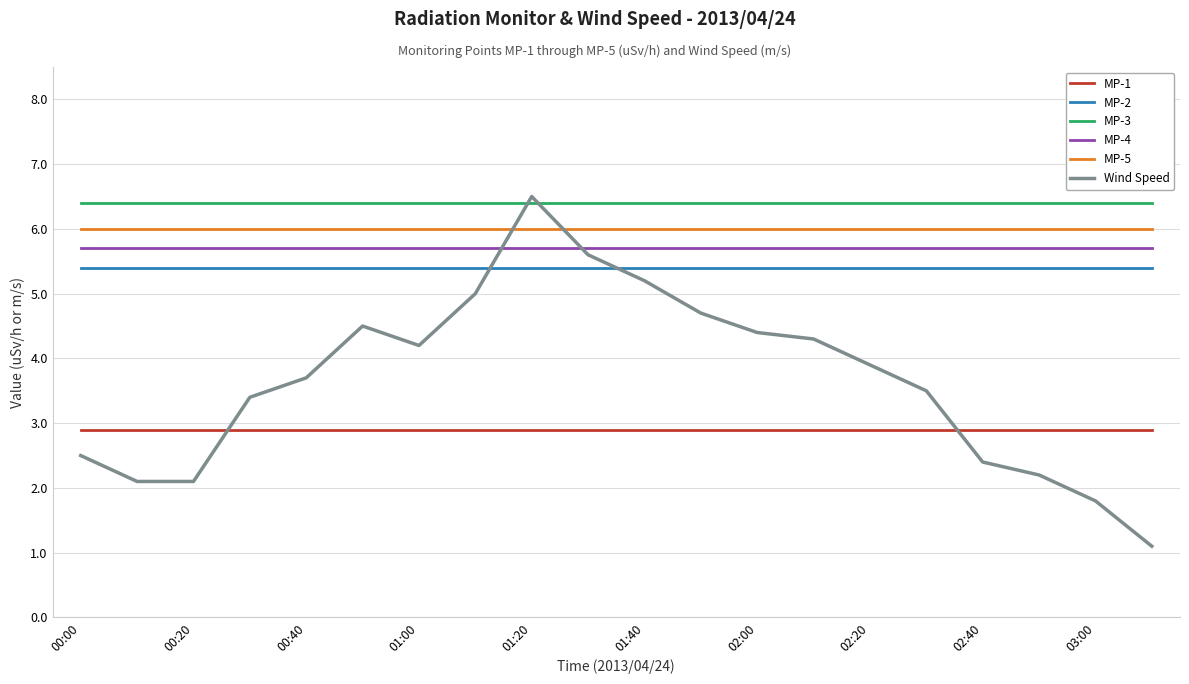

Which series has the largest total across all categories?

MP-3